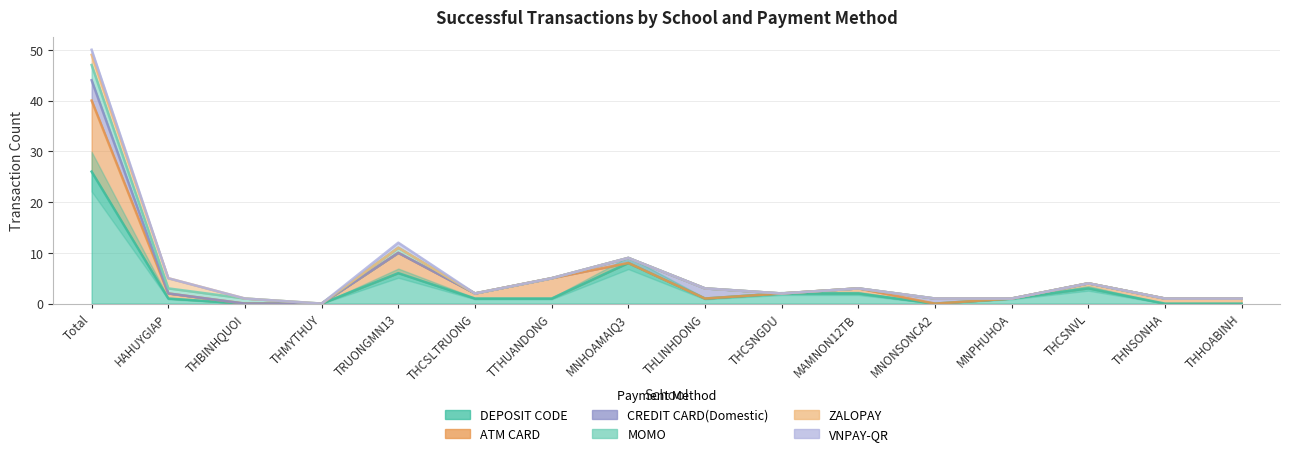

True or false: ZALOPAY has a value of 1 at THCSNGDU.

False